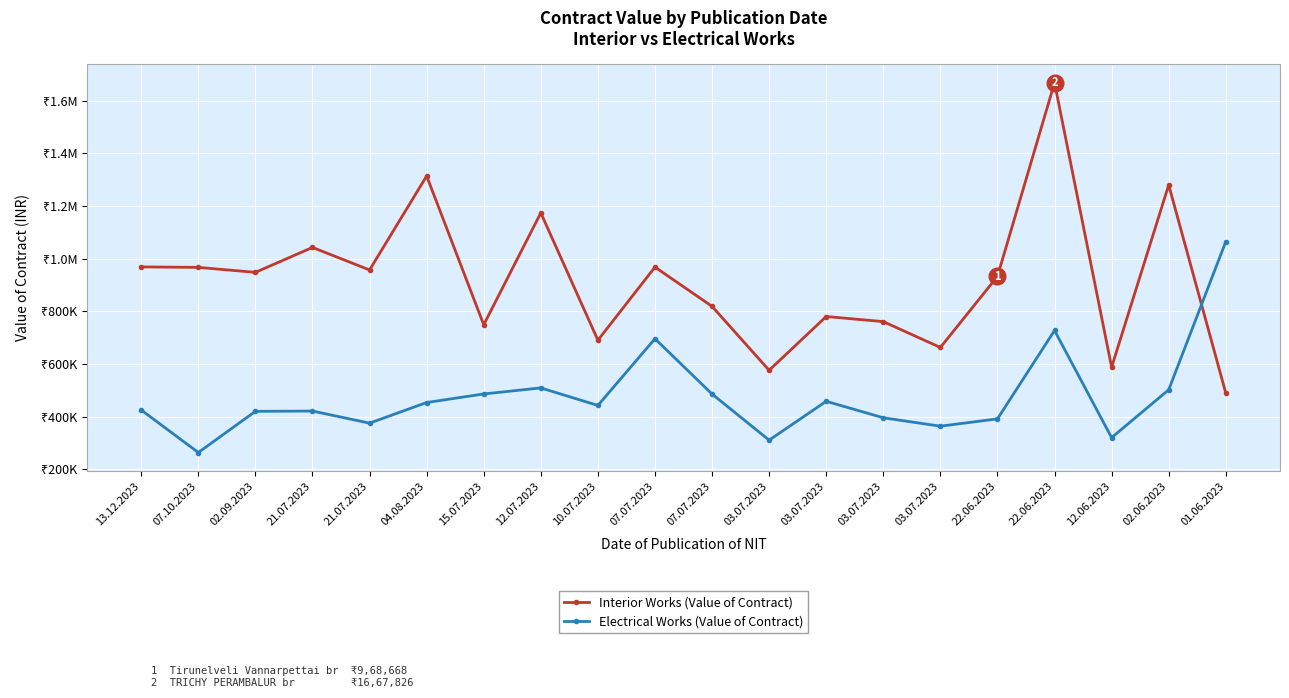

How many times do Electrical Works (Value of Contract) and Interior Works (Value of Contract) cross each other?

1